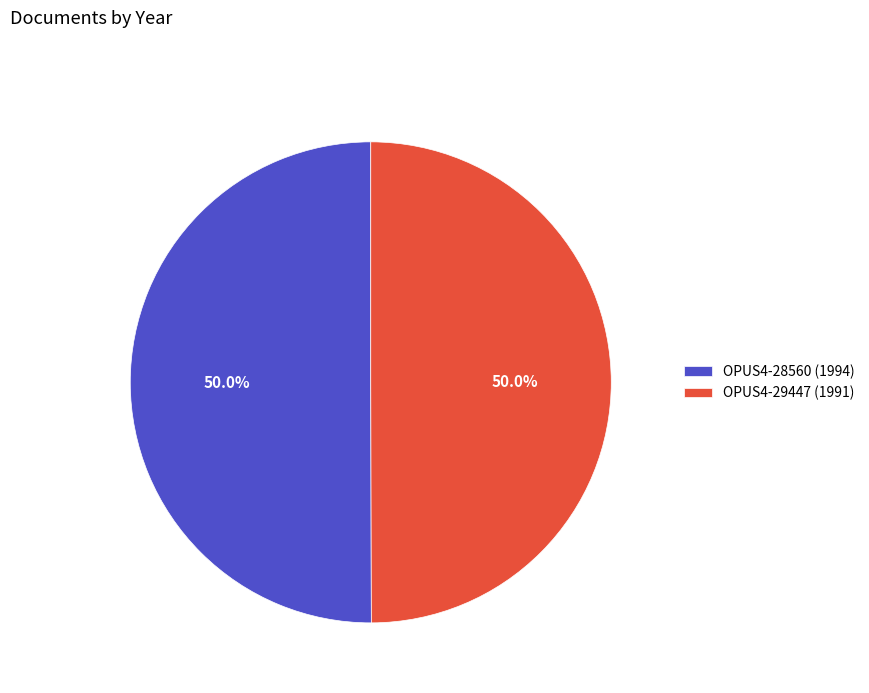

What is the ratio of the value at OPUS4-28560 (1994) to the value at OPUS4-29447 (1991)?

1.0